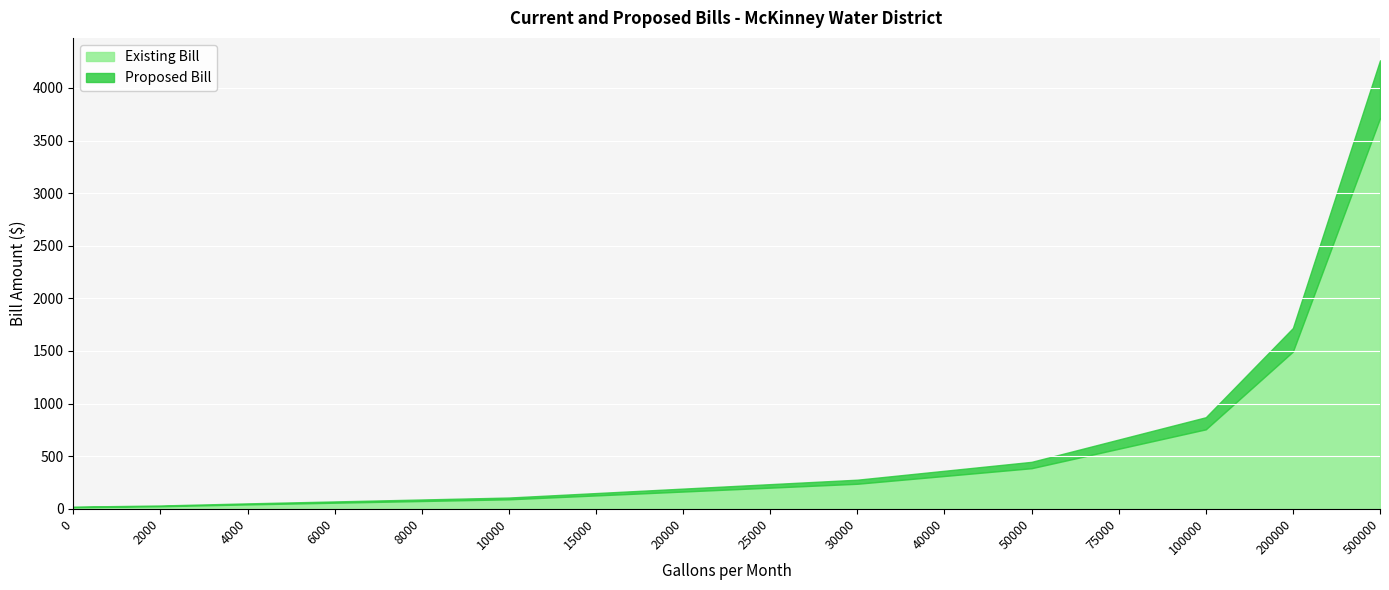

Which series changed the most between 25000 and 50000?

Proposed Bill